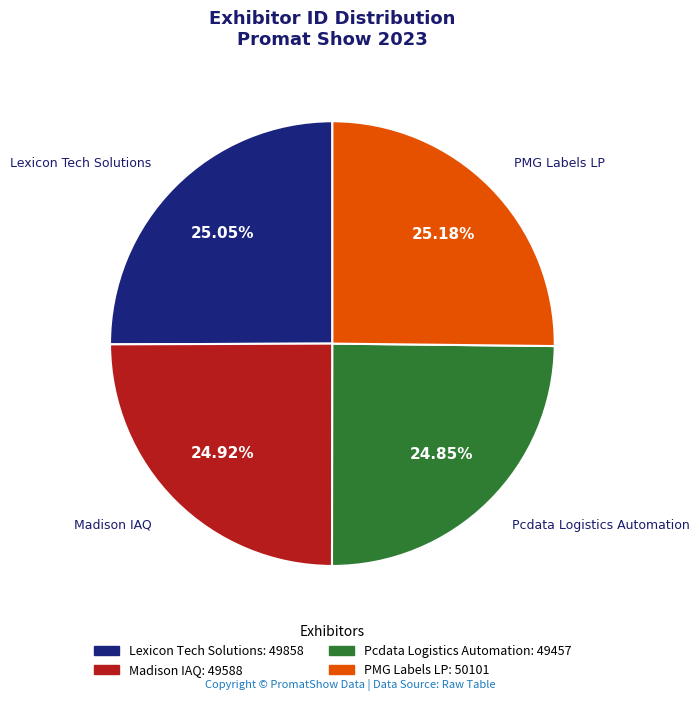

To the nearest percent, what portion does Madison IAQ represent?

25%